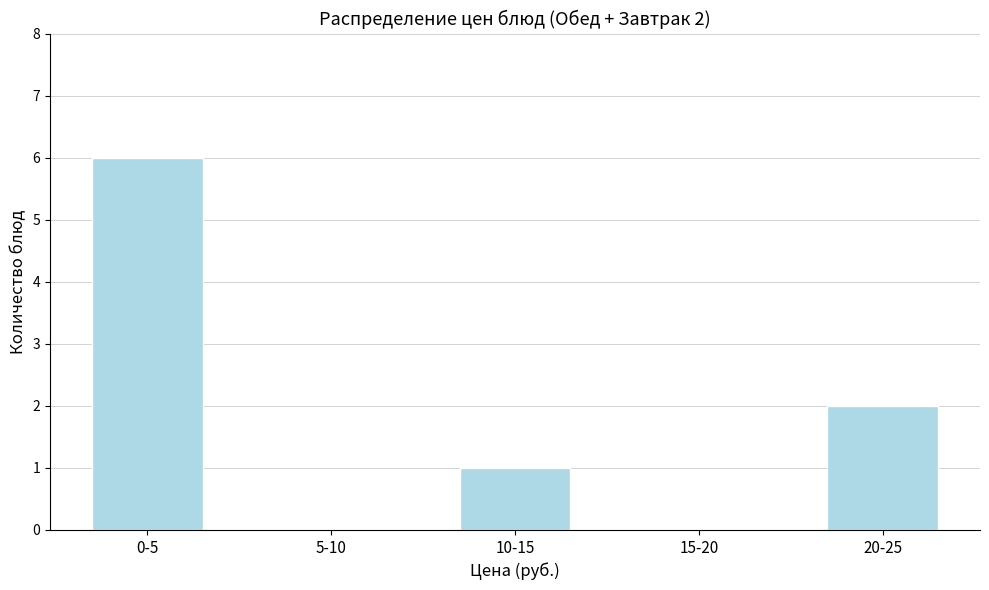

Reading left to right, transcribe all the data shown in this chart.

0-5=6	5-10=0	10-15=1	15-20=0	20-25=2